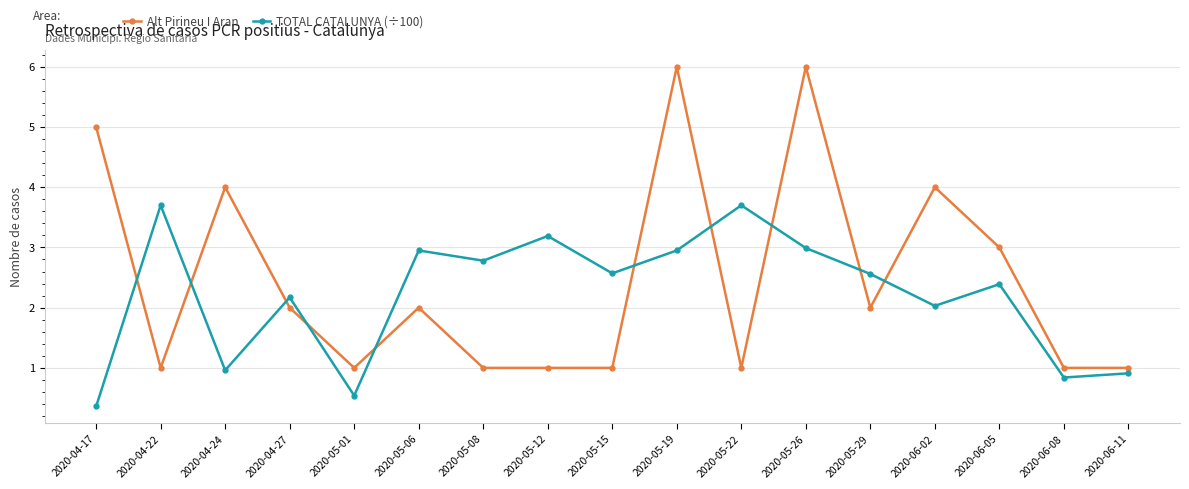

Between 2020-04-24 and 2020-05-19, which series saw the biggest shift?

Alt Pirineu I Aran